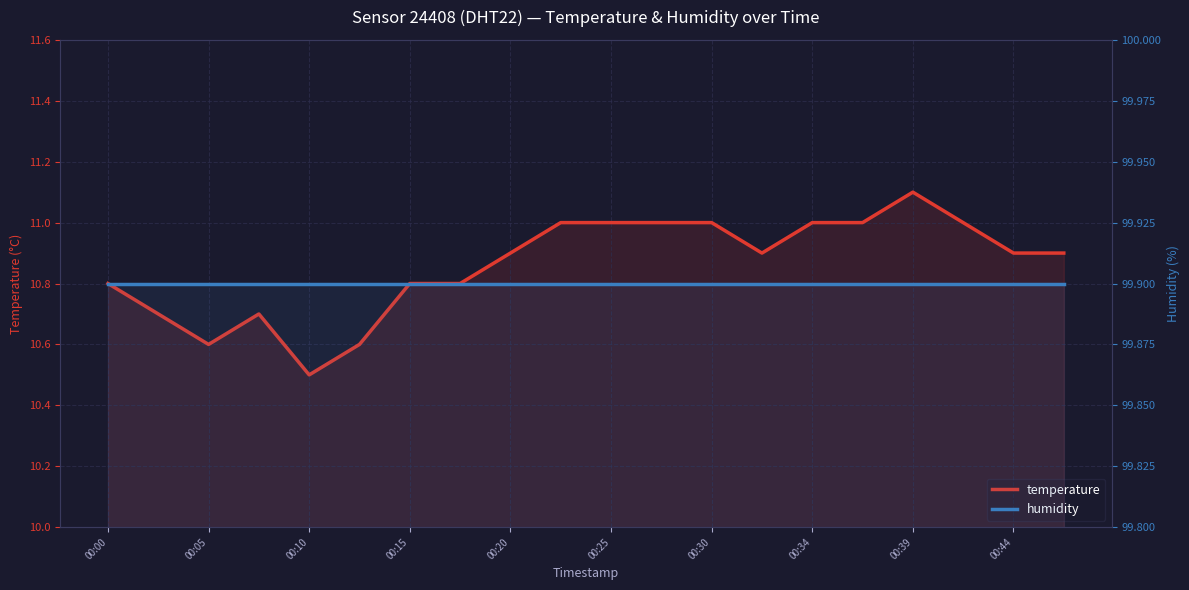

Rank the series by their maximum value, from lowest to highest.

temperature, humidity